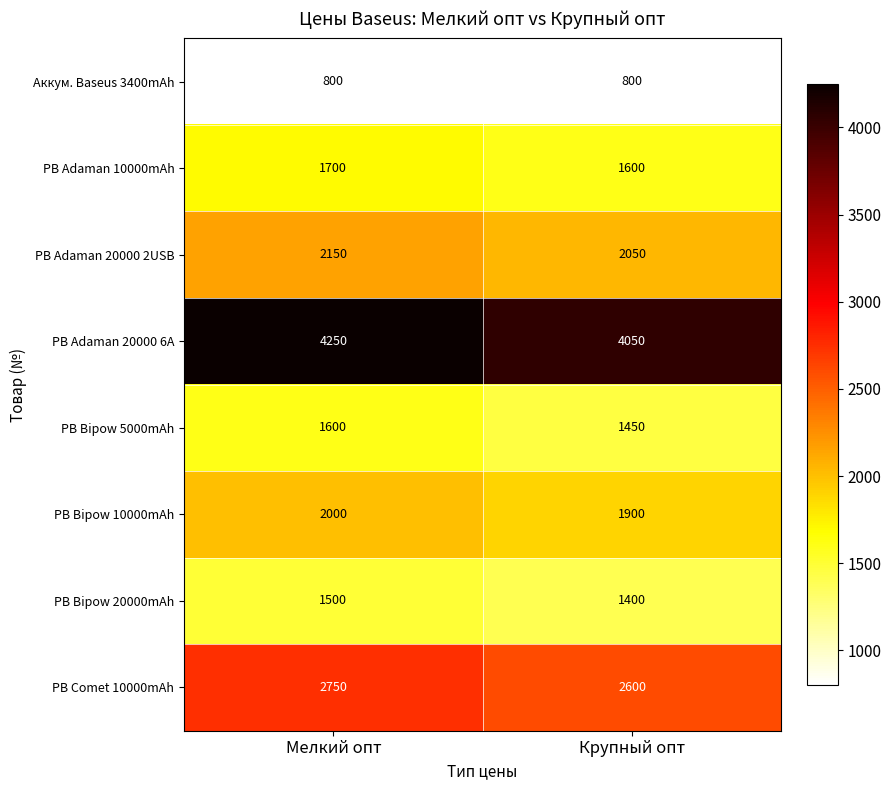

What is the difference between the PB Bipow 10000mAh values at Крупный опт and Мелкий опт?

100